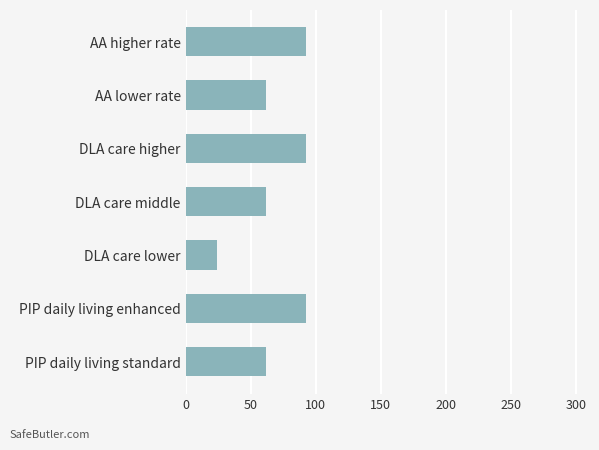

What is the approximate value at PIP daily living enhanced?

92.4